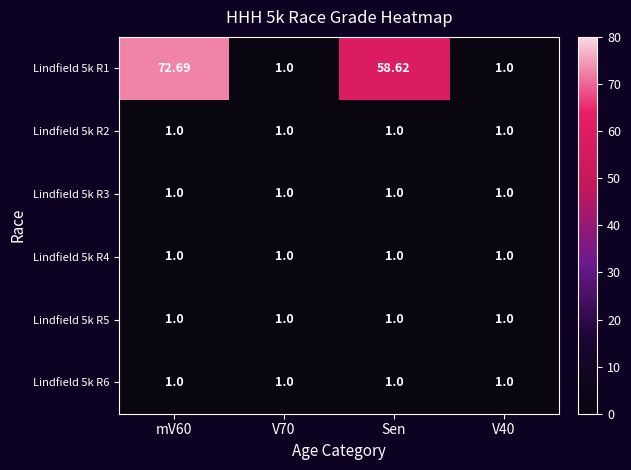

Which series has the largest range (max minus min)?

Lindfield 5k R1